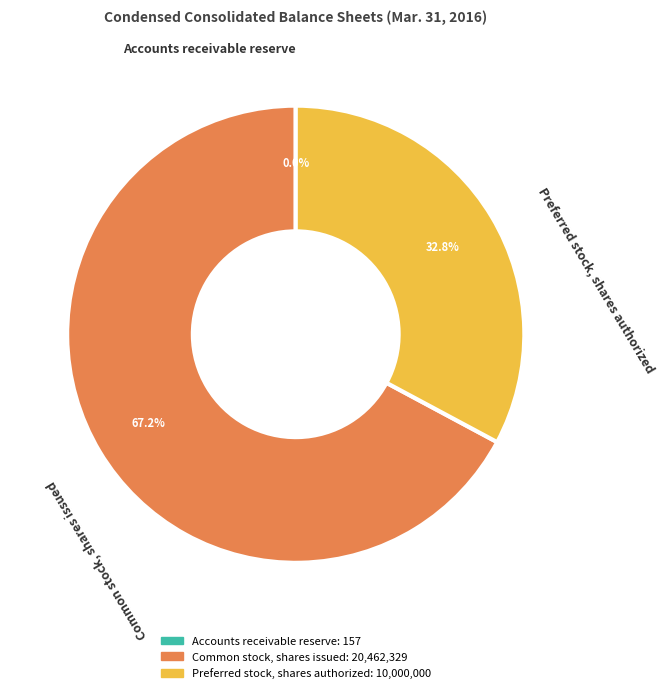

What is the ratio of the value at Common stock, shares issued to the value at Preferred stock, shares authorized?

2.0